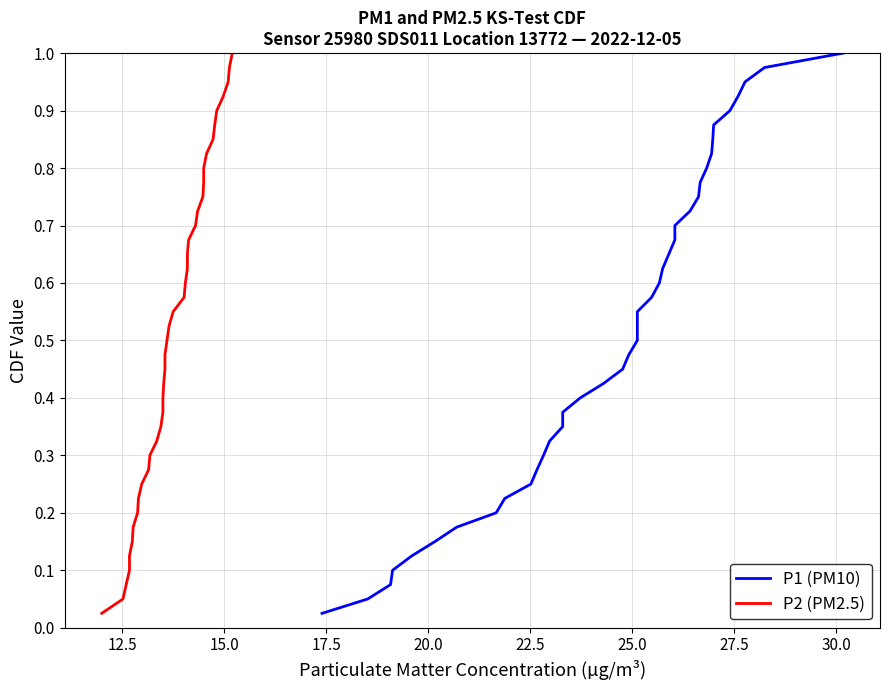

How many distinct data groups are displayed?

2